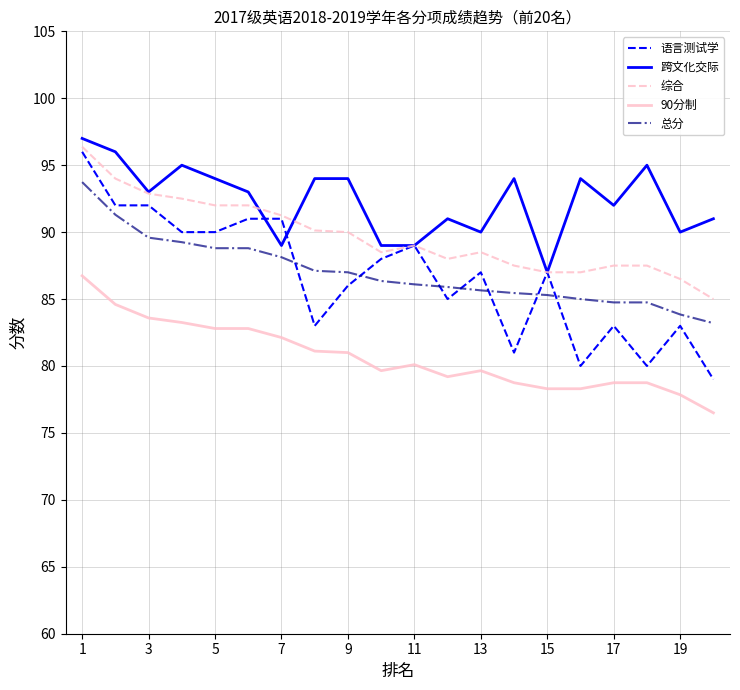

True or false: 跨文化交际 and 90分制 cross at least once.

False